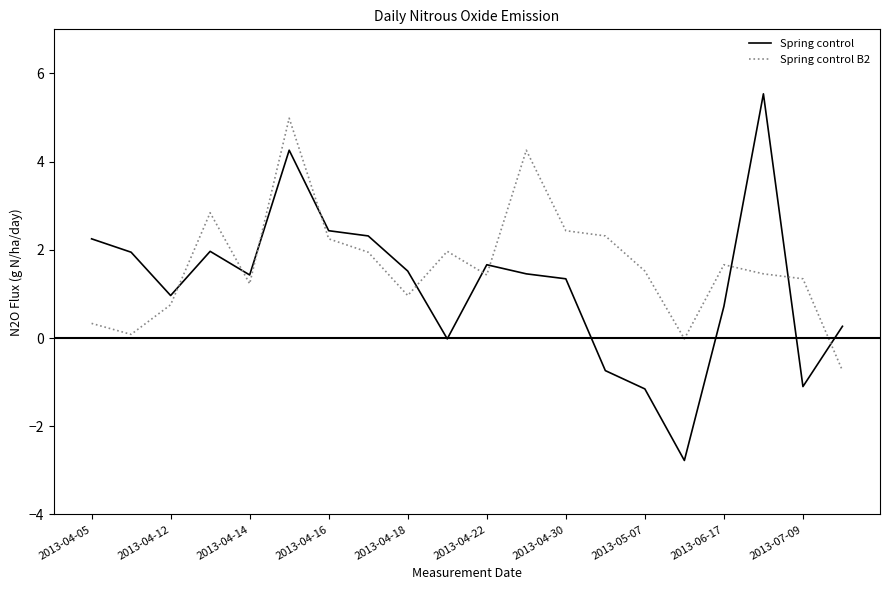

What is the maximum value for Spring control?

5.5